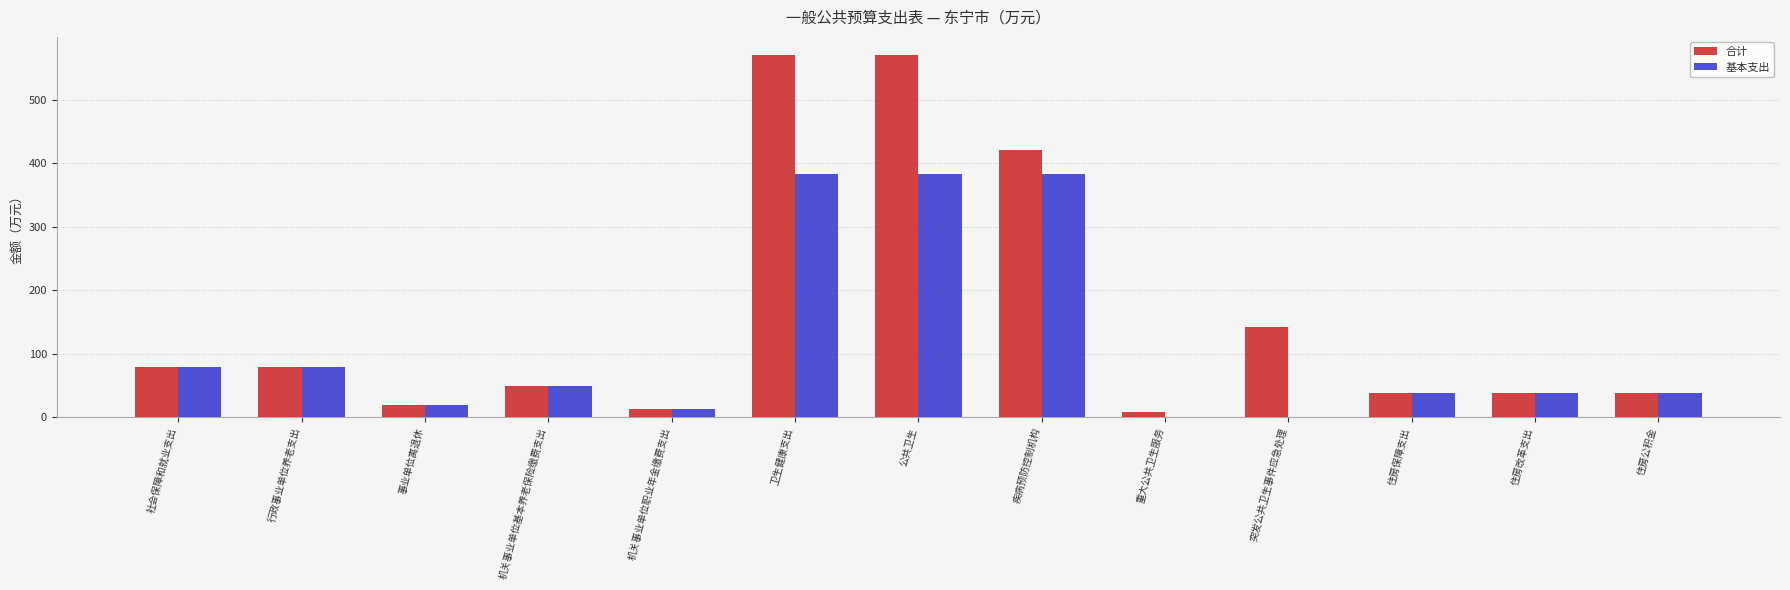

What is the maximum value for 合计?

571.0